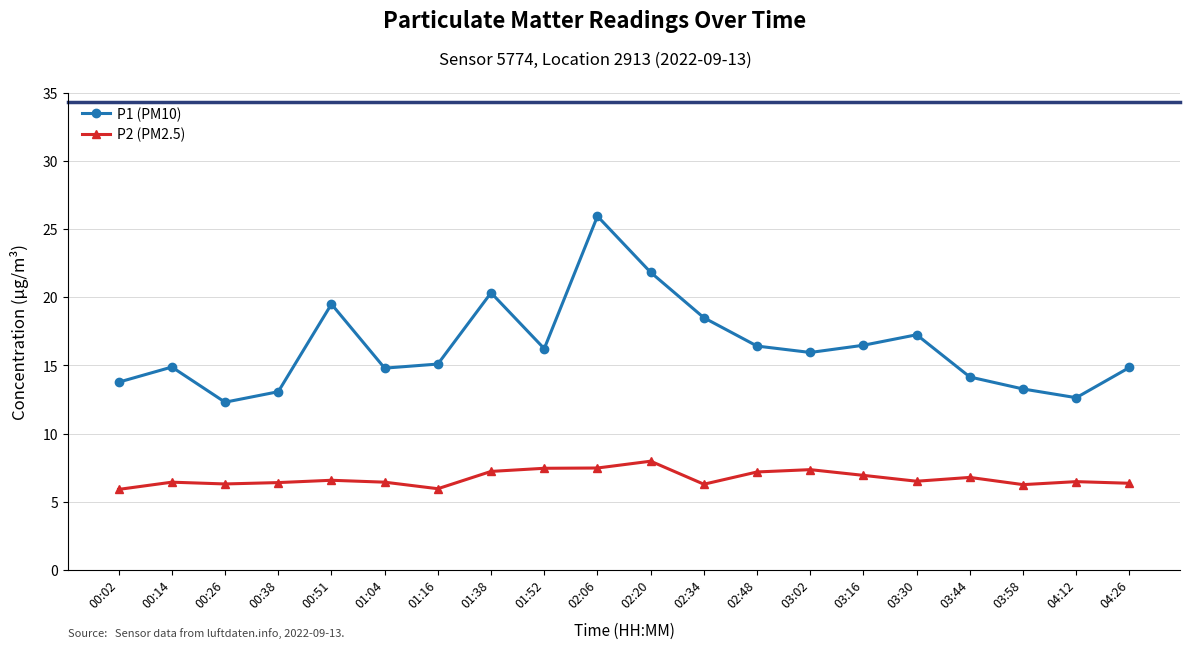

What is the average value of the P1 (PM10) series?

16.4